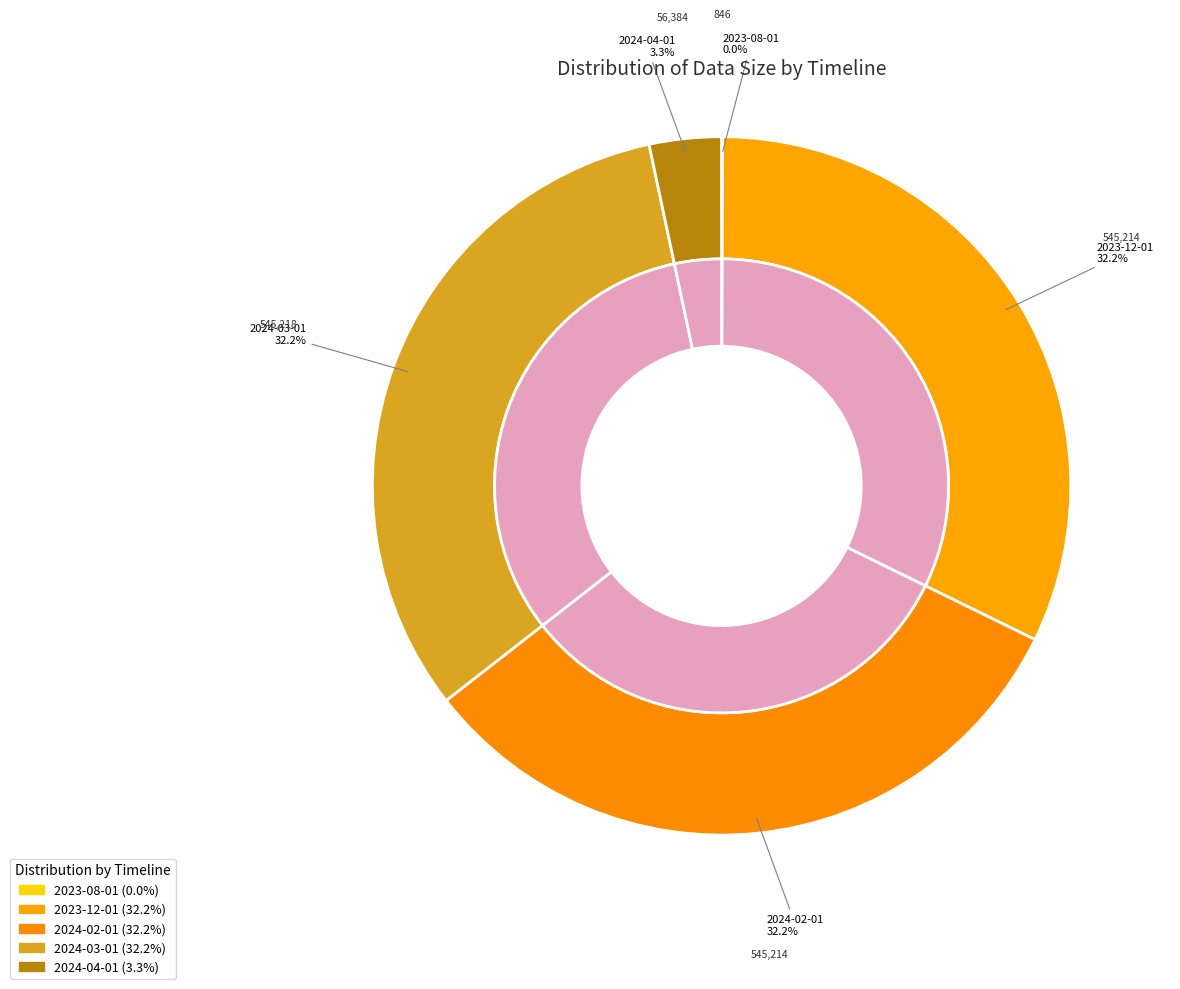

How many segments does this pie chart have?

5